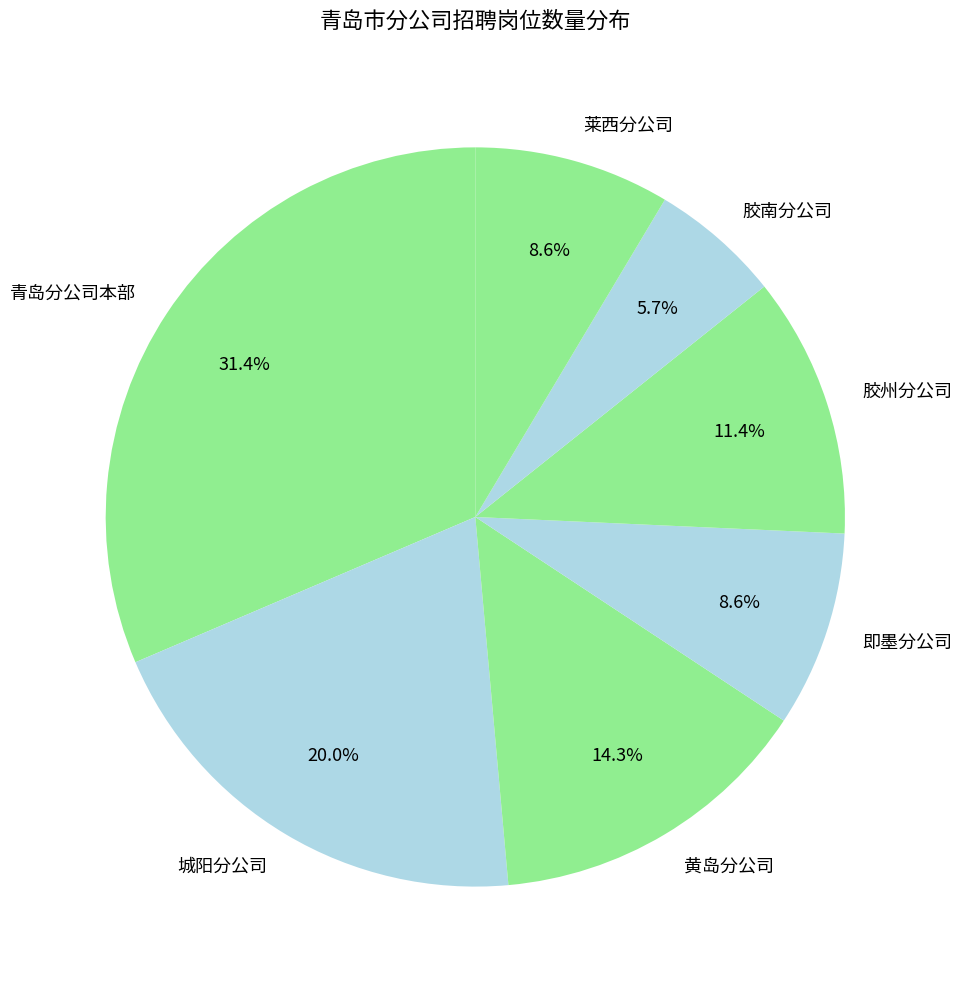

Does any single category account for the majority?

No